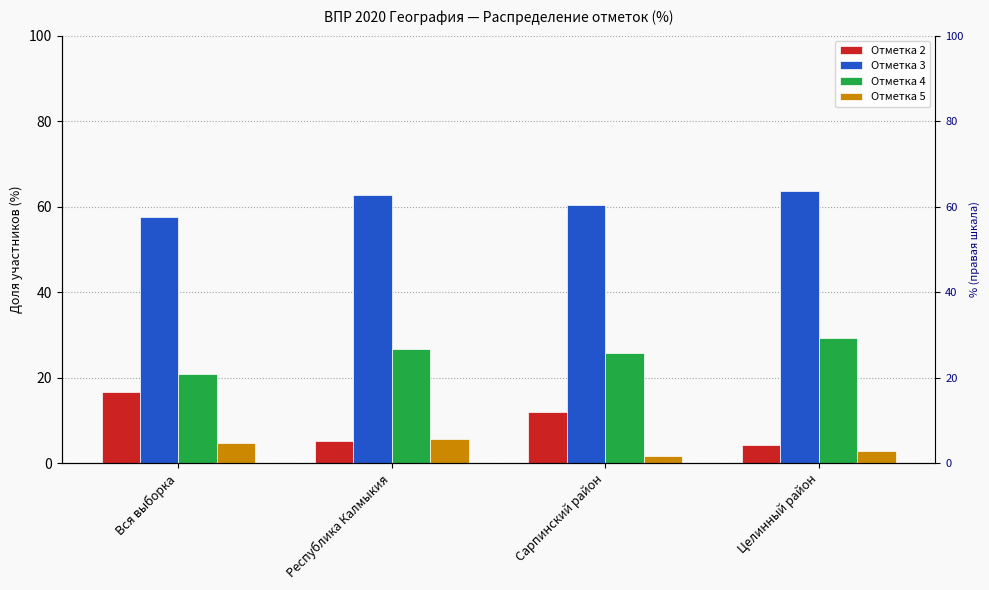

What are all the series names shown in the legend?

Отметка 2, Отметка 3, Отметка 4, Отметка 5